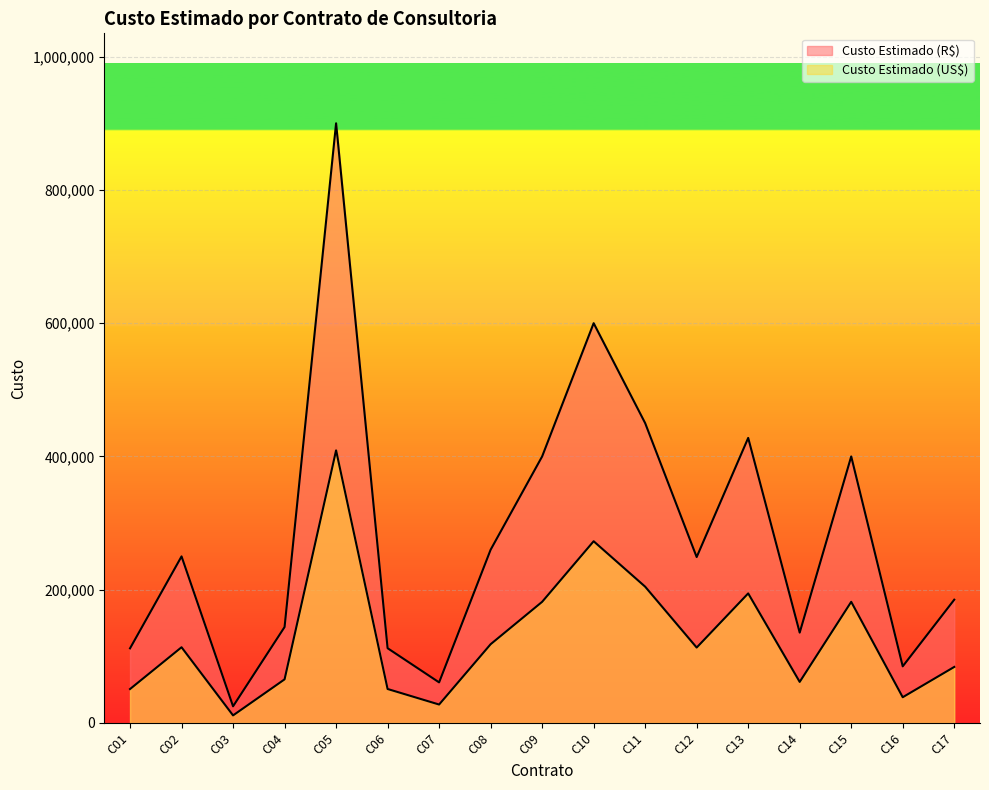

True or false: Custo Estimado (US$) has more than 0 points higher than both neighbors.

True